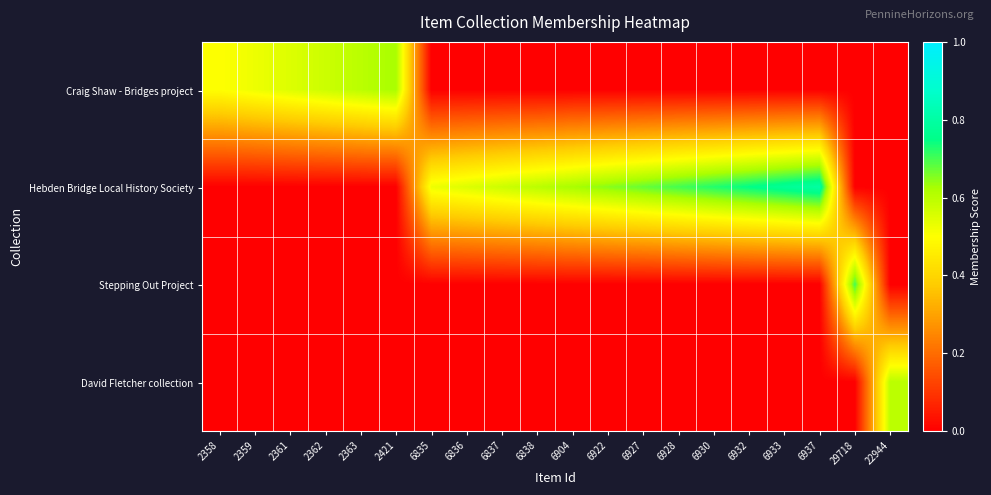

Count the number of categories in the chart.

20